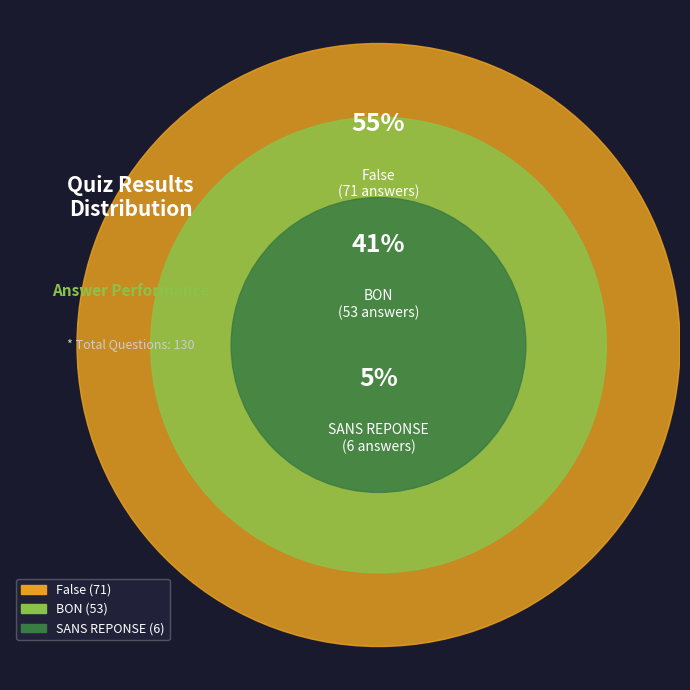

The False slice represents 63% of the pie. True or false?

False